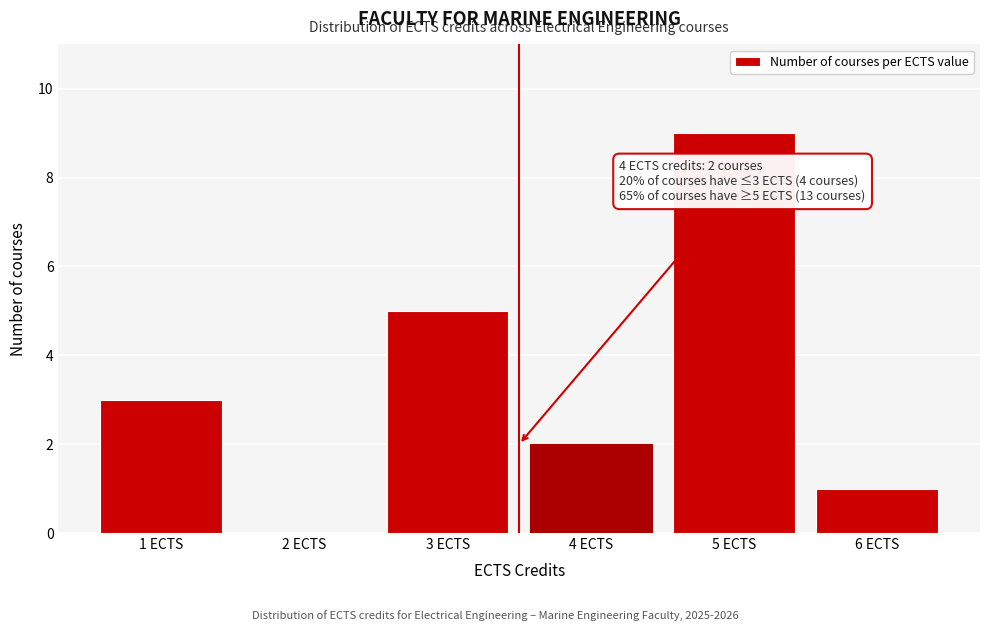

Over which range of the x-axis is the bar tallest?

4.5 to 5.5